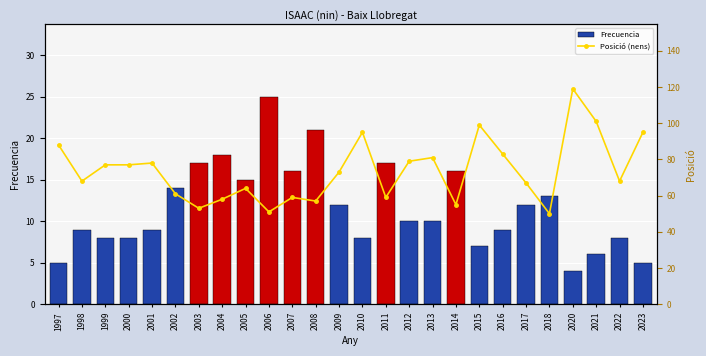

What is the minimum value for Posició (nens)?

50